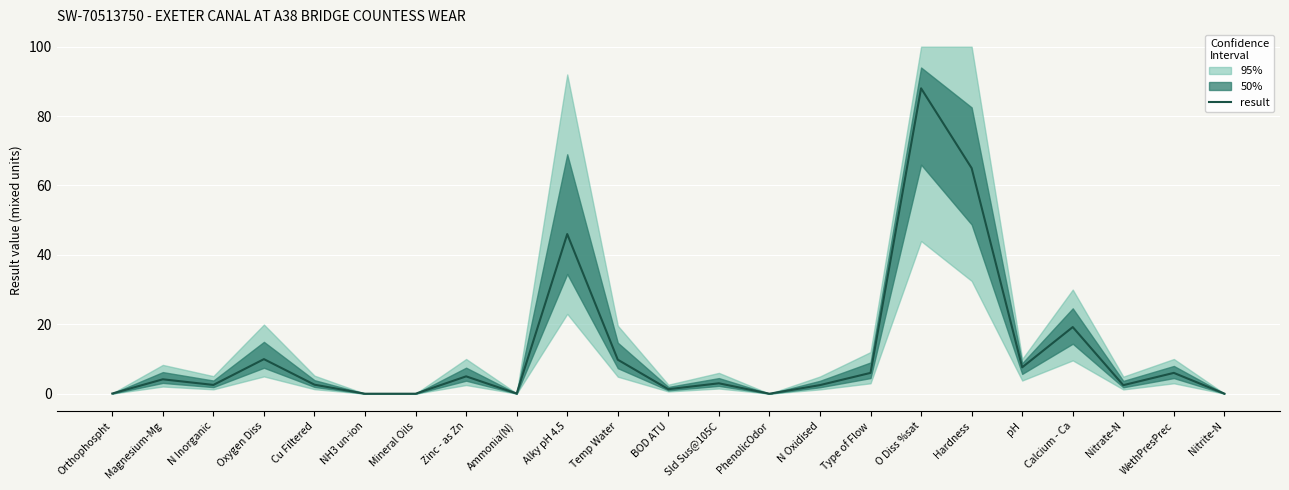

List the labels in order of value, largest first.

O Diss %sat, Hardness, Alky pH 4.5, Calcium - Ca, Oxygen Diss, Temp Water, pH, Type of Flow, WethPresPrec, Zinc - as Zn, Magnesium-Mg, Sld Sus@105C, Cu Filtered, N Inorganic, N Oxidised, Nitrate-N, BOD ATU, Orthophospht, Ammonia(N), Nitrite-N, NH3 un-ion, Mineral Oils, PhenolicOdor